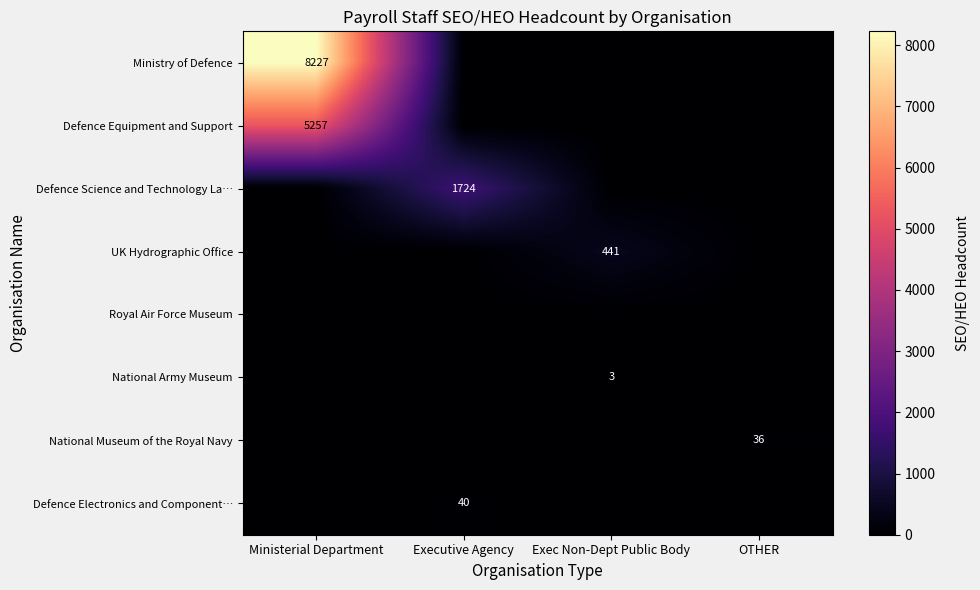

True or false: National Museum of the Royal Navy has a value of 50 at OTHER.

False